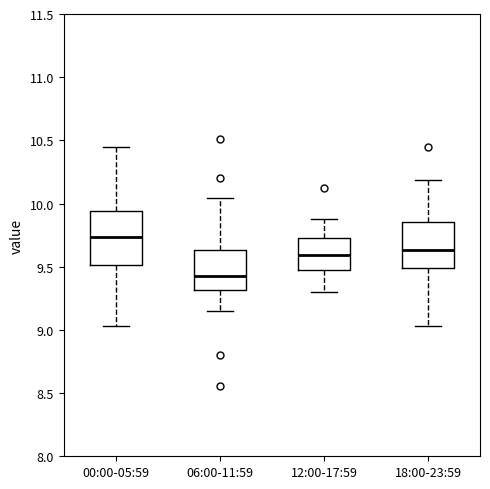

Comparing the boxes themselves (not the whiskers), which one is the tallest?

00:00-05:59